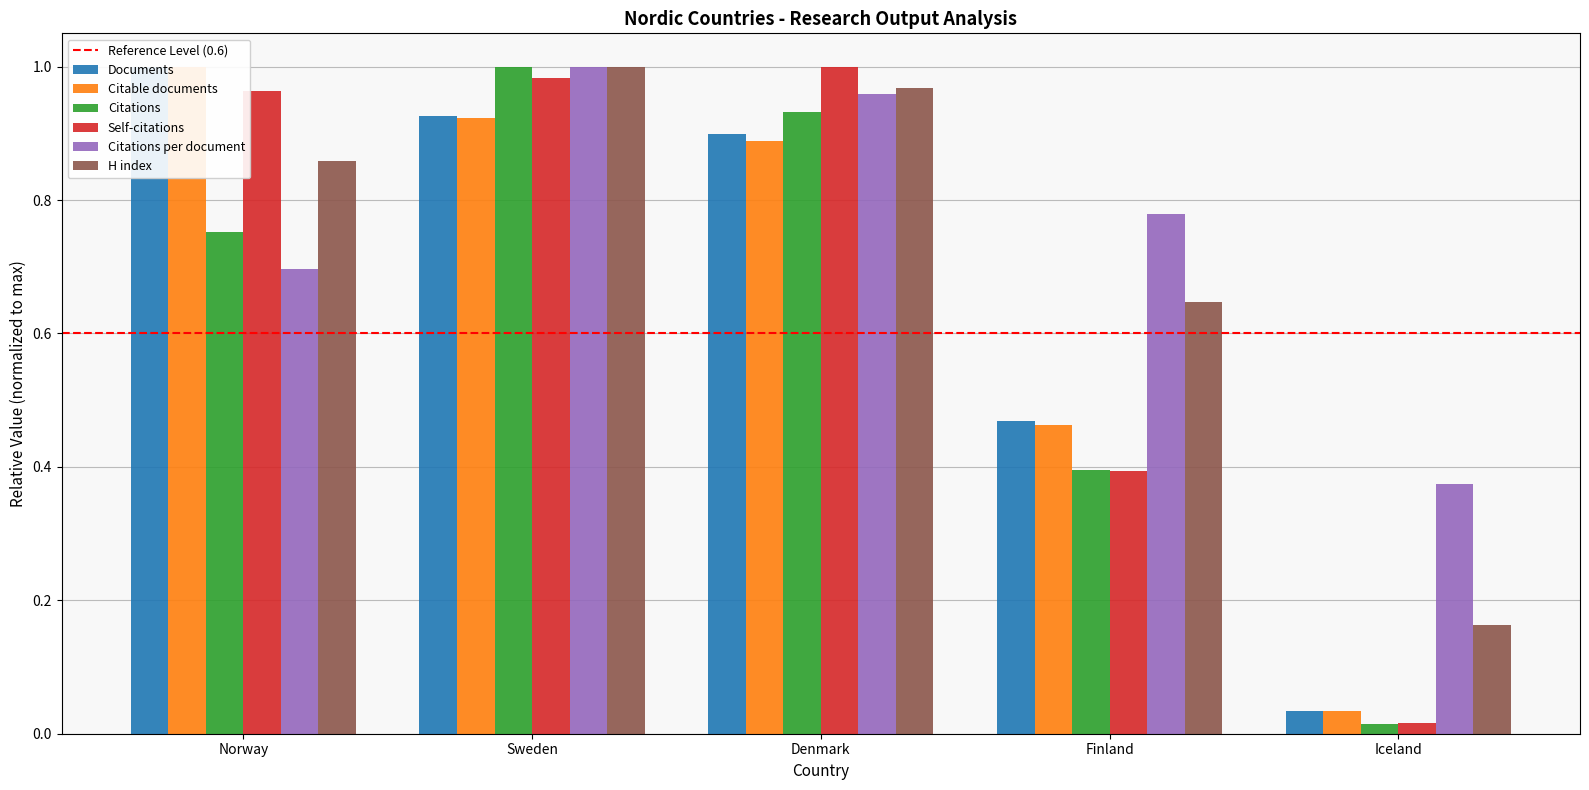

How many distinct data groups are displayed?

6